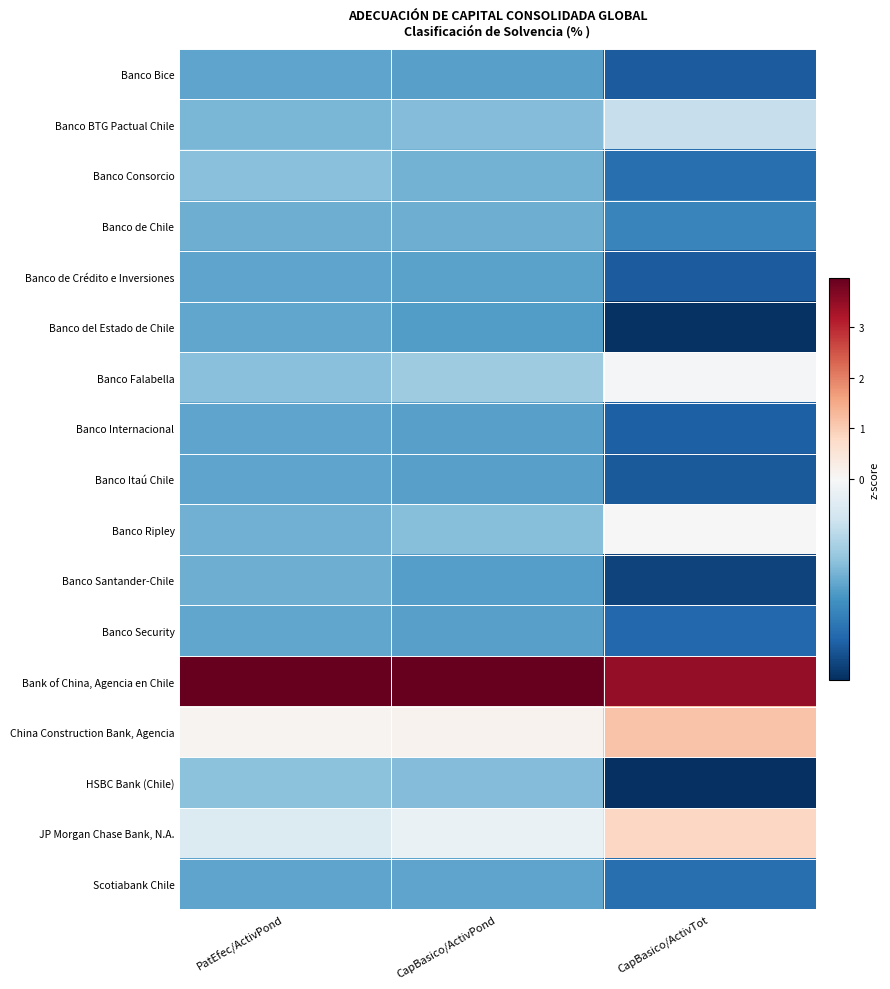

Reading right to left, extract all data points from this chart.

Banco Bice: CapBasico/ActivTot=-0.5	CapBasico/ActivPond=-0.3	PatEfec/ActivPond=-0.3
Banco BTG Pactual Chile: CapBasico/ActivTot=-0.1	CapBasico/ActivPond=-0.3	PatEfec/ActivPond=-0.3
Banco Consorcio: CapBasico/ActivTot=-0.4	CapBasico/ActivPond=-0.3	PatEfec/ActivPond=-0.2
Banco de Chile: CapBasico/ActivTot=-0.4	CapBasico/ActivPond=-0.3	PatEfec/ActivPond=-0.3
Banco de Crédito e Inversiones: CapBasico/ActivTot=-0.5	CapBasico/ActivPond=-0.3	PatEfec/ActivPond=-0.3
Banco del Estado de Chile: CapBasico/ActivTot=-0.6	CapBasico/ActivPond=-0.3	PatEfec/ActivPond=-0.3
Banco Falabella: CapBasico/ActivTot=-0.0	CapBasico/ActivPond=-0.2	PatEfec/ActivPond=-0.2
Banco Internacional: CapBasico/ActivTot=-0.5	CapBasico/ActivPond=-0.3	PatEfec/ActivPond=-0.3
Banco Itaú Chile: CapBasico/ActivTot=-0.5	CapBasico/ActivPond=-0.3	PatEfec/ActivPond=-0.3
Banco Ripley: CapBasico/ActivTot=0.0	CapBasico/ActivPond=-0.2	PatEfec/ActivPond=-0.3
Banco Santander-Chile: CapBasico/ActivTot=-0.5	CapBasico/ActivPond=-0.3	PatEfec/ActivPond=-0.3
Banco Security: CapBasico/ActivTot=-0.5	CapBasico/ActivPond=-0.3	PatEfec/ActivPond=-0.3
Bank of China, Agencia en Chile: CapBasico/ActivTot=3.5	CapBasico/ActivPond=4.0	PatEfec/ActivPond=4.0
China Construction Bank, Agencia: CapBasico/ActivTot=1.1	CapBasico/ActivPond=0.1	PatEfec/ActivPond=0.1
HSBC Bank (Chile): CapBasico/ActivTot=-0.6	CapBasico/ActivPond=-0.3	PatEfec/ActivPond=-0.2
JP Morgan Chase Bank, N.A.: CapBasico/ActivTot=0.8	CapBasico/ActivPond=-0.0	PatEfec/ActivPond=-0.1
Scotiabank Chile: CapBasico/ActivTot=-0.4	CapBasico/ActivPond=-0.3	PatEfec/ActivPond=-0.3